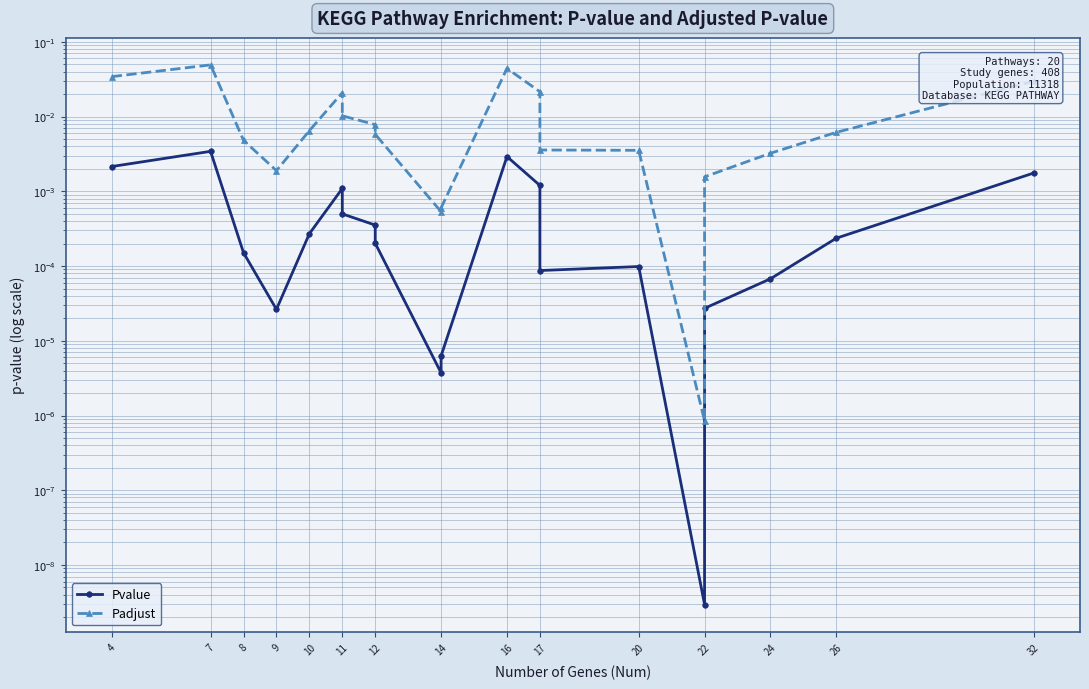

How many lines are shown in the chart?

2